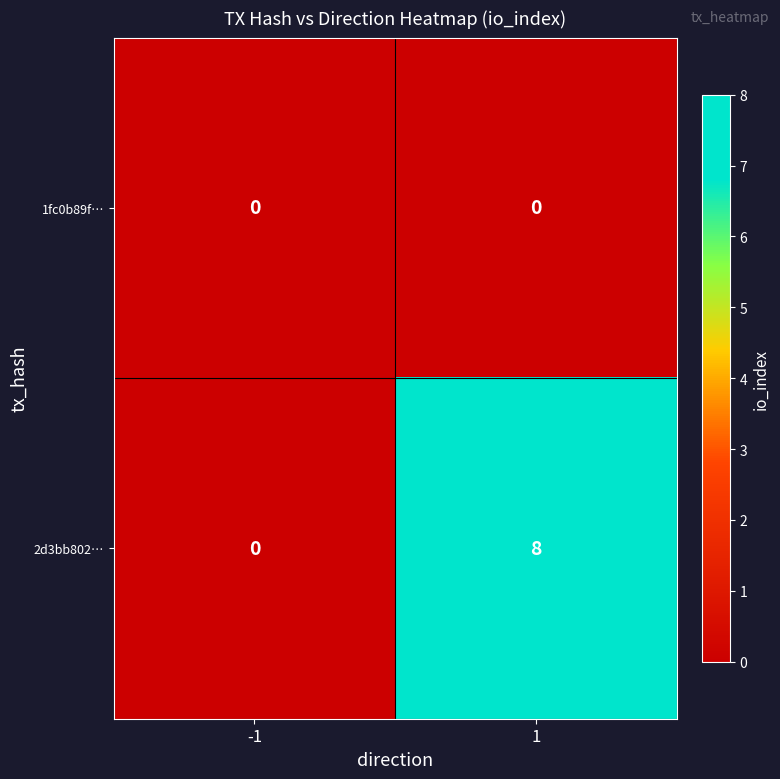

What is the sum of all 2d3bb802… values?

8